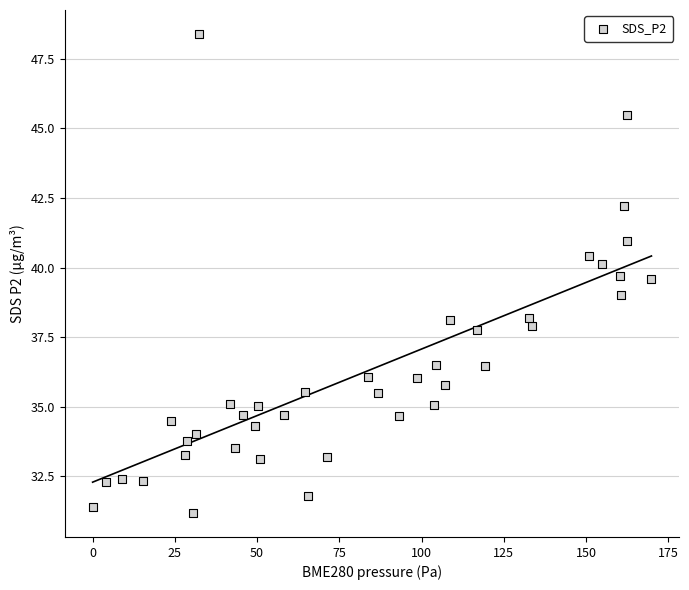

What is the range of Y values (max minus min)?

17.2